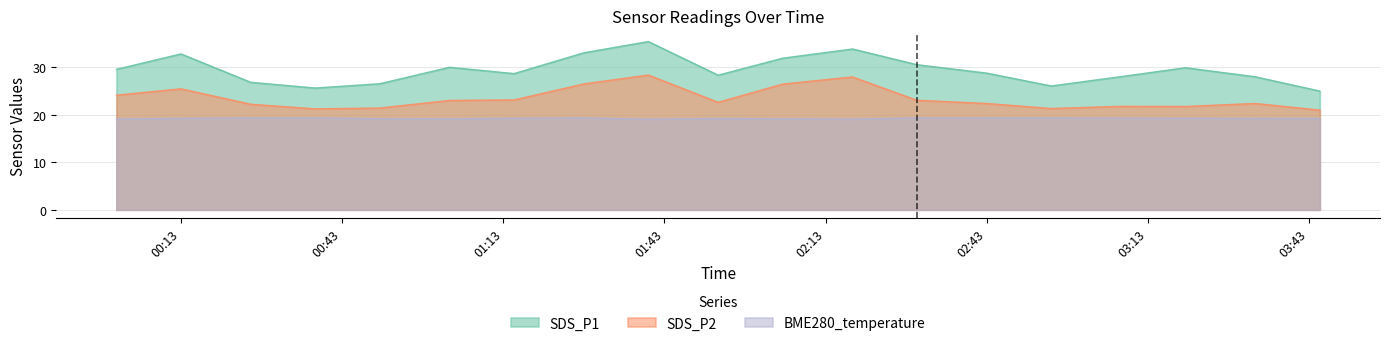

At which category does SDS_P2 reach its first local valley?

2022/08/27 00:38